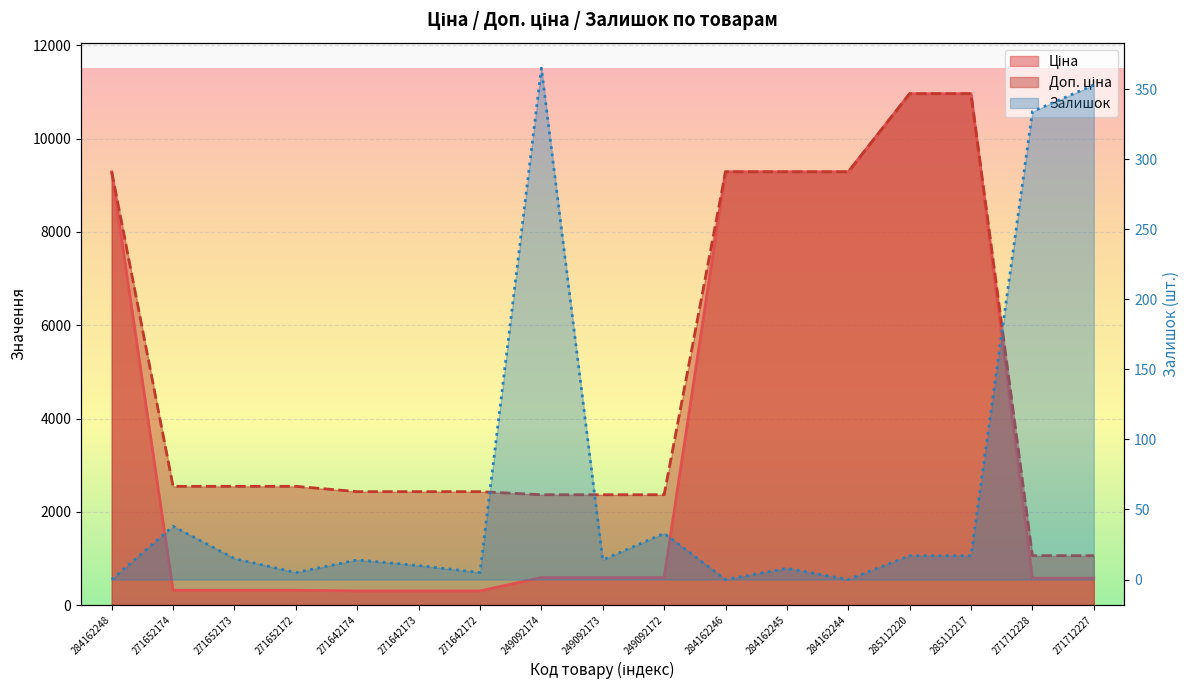

How many distinct data groups are displayed?

3